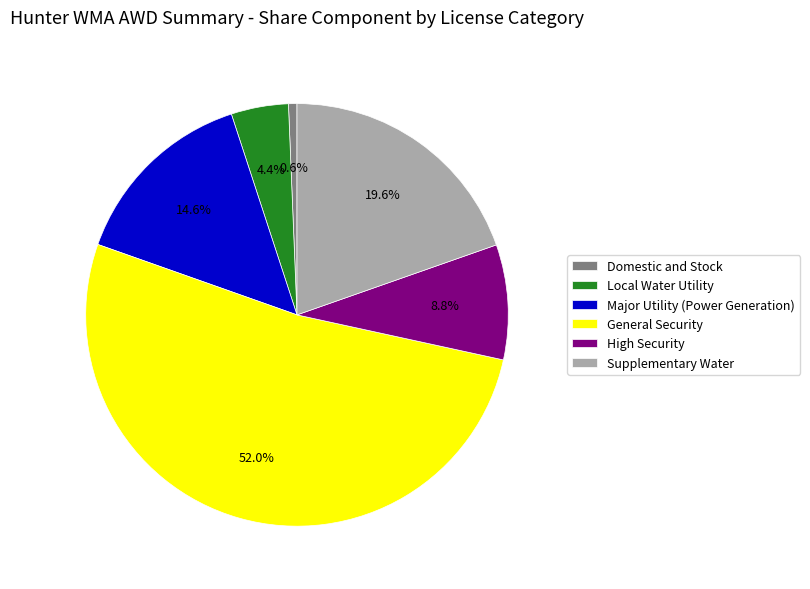

Which has a higher value, High Security or Supplementary Water?

Supplementary Water